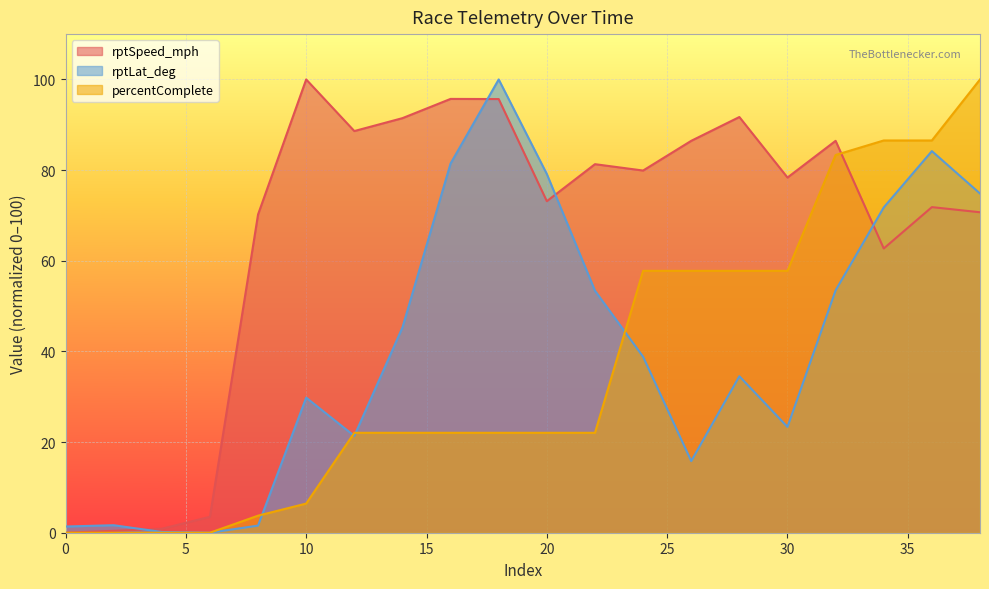

Reading left to right, transcribe all the data shown in this chart.

rptSpeed_mph: 0=0.0	2=0.4	4=0.9	6=3.5	8=70.2	10=100.0	12=88.6	14=91.5	16=95.7	18=95.7	20=73.1	22=81.3	24=79.9	26=86.5	28=91.7	30=78.4	32=86.5	34=62.7	36=71.8	38=70.7
rptLat_deg: 0=1.4	2=1.7	4=0.2	6=0.0	8=1.6	10=29.8	12=21.4	14=45.3	16=81.5	18=100.0	20=79.1	22=53.4	24=38.8	26=15.8	28=34.5	30=23.3	32=53.5	34=71.8	36=84.2	38=74.8
percentComplete: 0=0.0	2=0.0	4=0.0	6=0.0	8=3.8	10=6.4	12=22.0	14=22.0	16=22.0	18=22.0	20=22.0	22=22.0	24=57.8	26=57.8	28=57.8	30=57.8	32=83.3	34=86.5	36=86.5	38=100.0